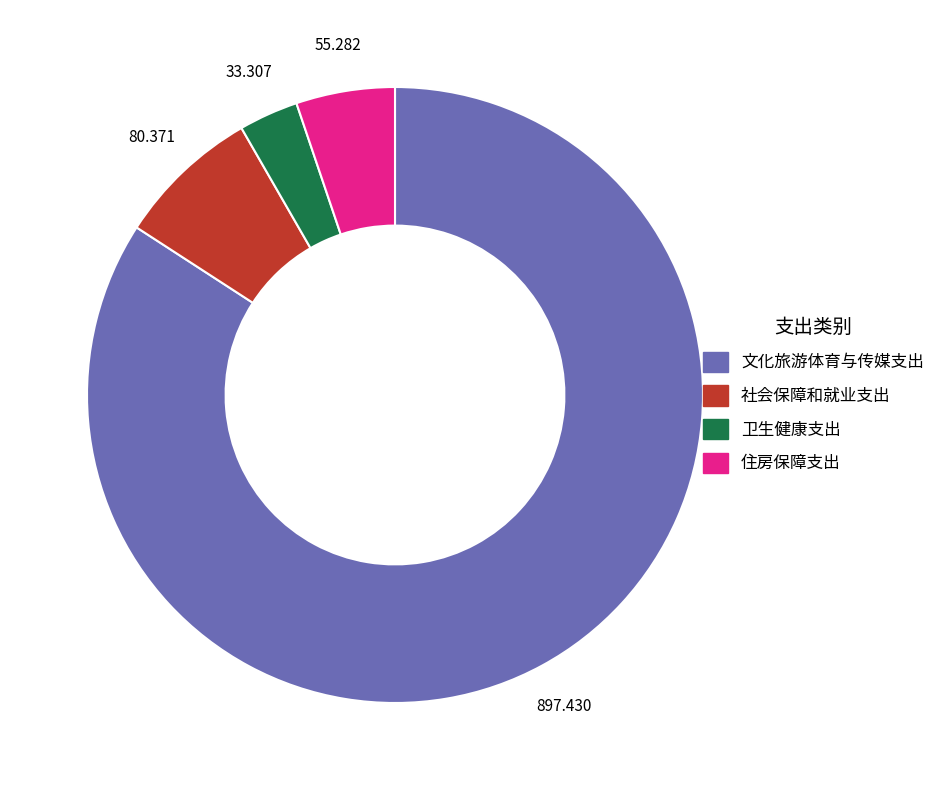

Is 文化旅游体育与传媒支出 the majority of the pie?

Yes